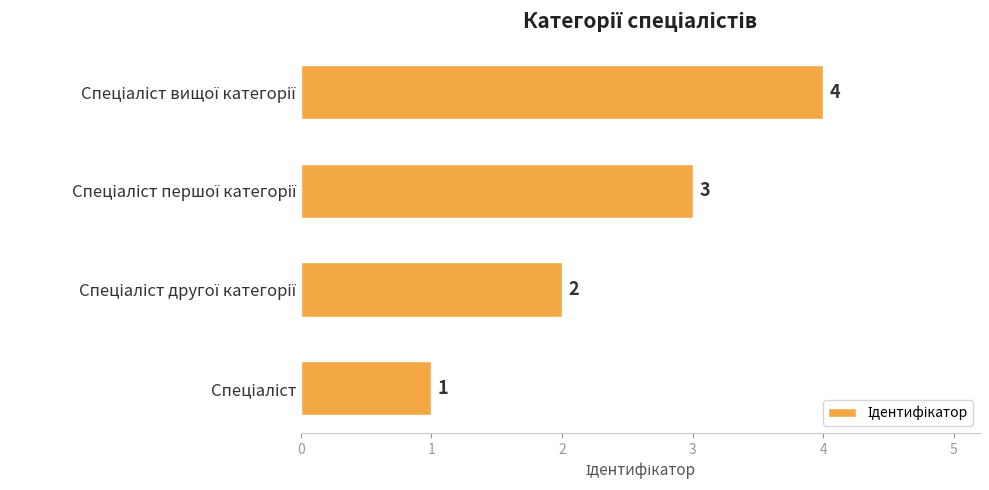

What is the maximum value shown in the chart?

4